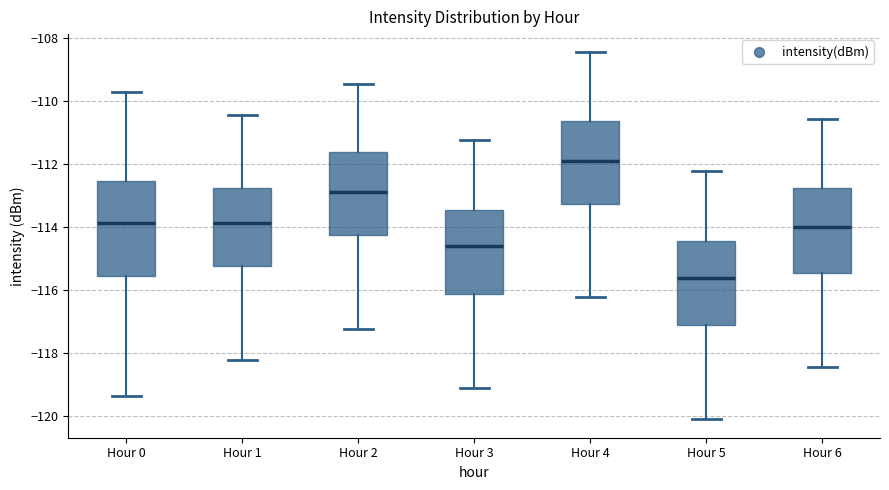

Comparing the boxes themselves (not the whiskers), which one is the tallest?

Hour 0